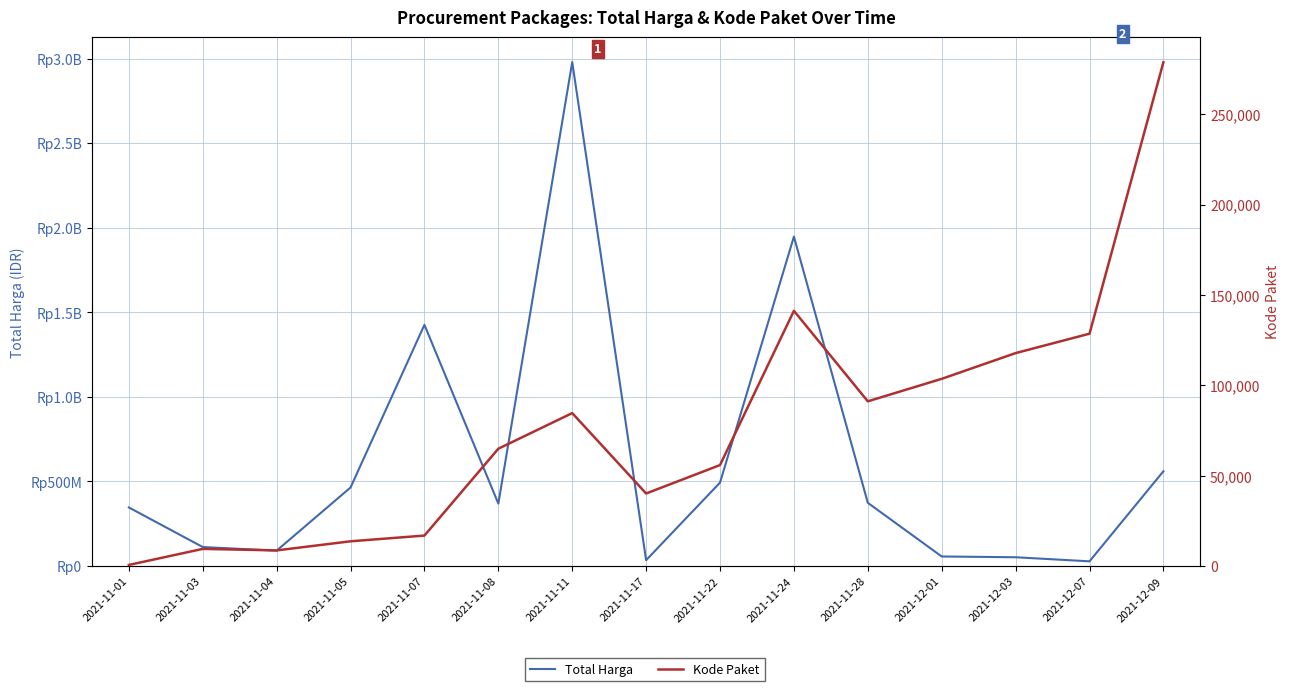

What is the label of the 9th point from the left?

2021-11-22